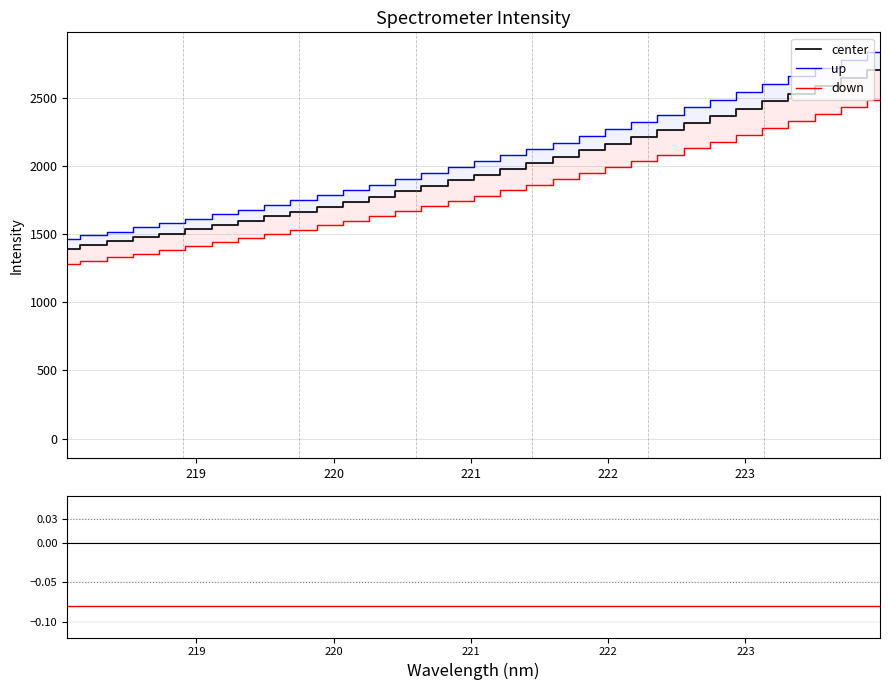

What is the value of the down point at the 21st from the left?

-0.1